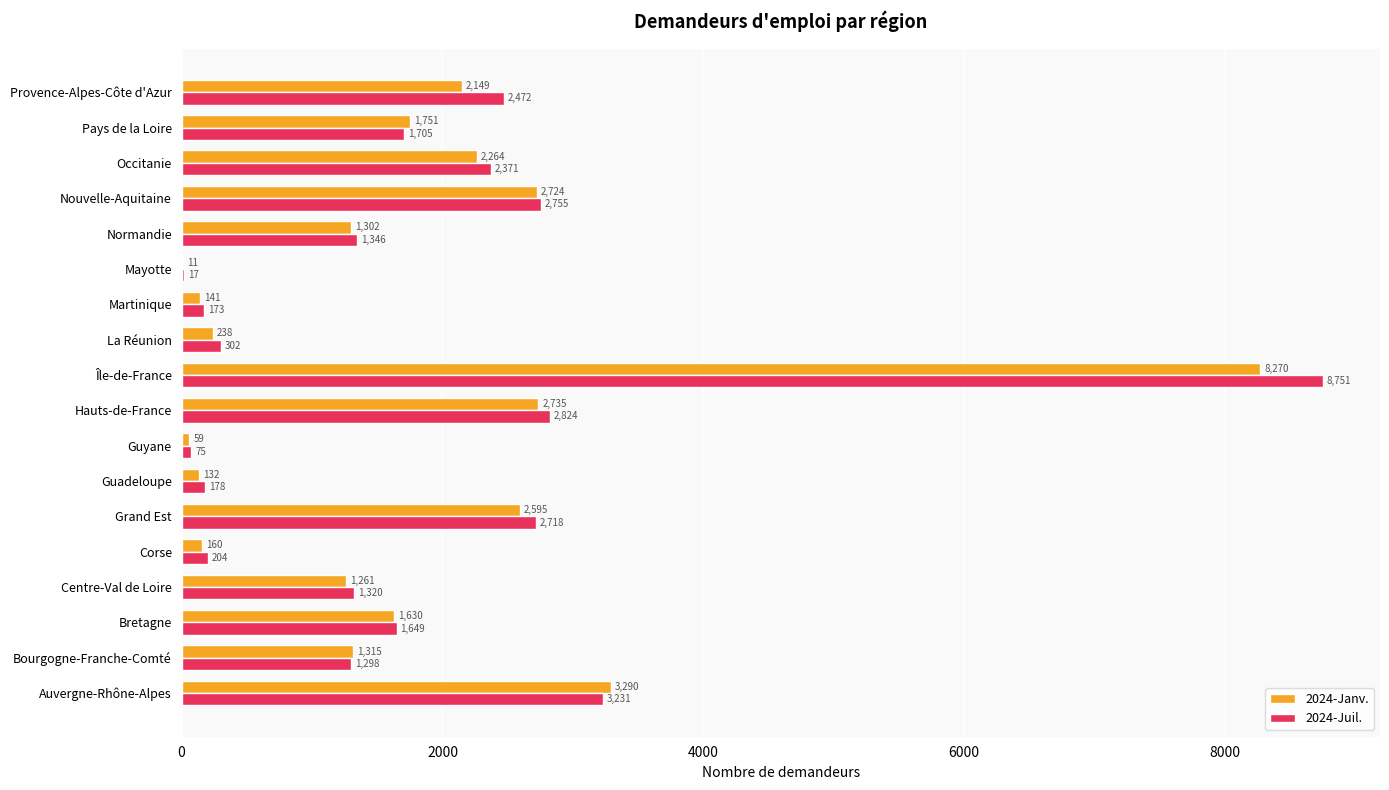

Is it true that 2024-Janv. equals 1315 at Bourgogne-Franche-Comté?

True